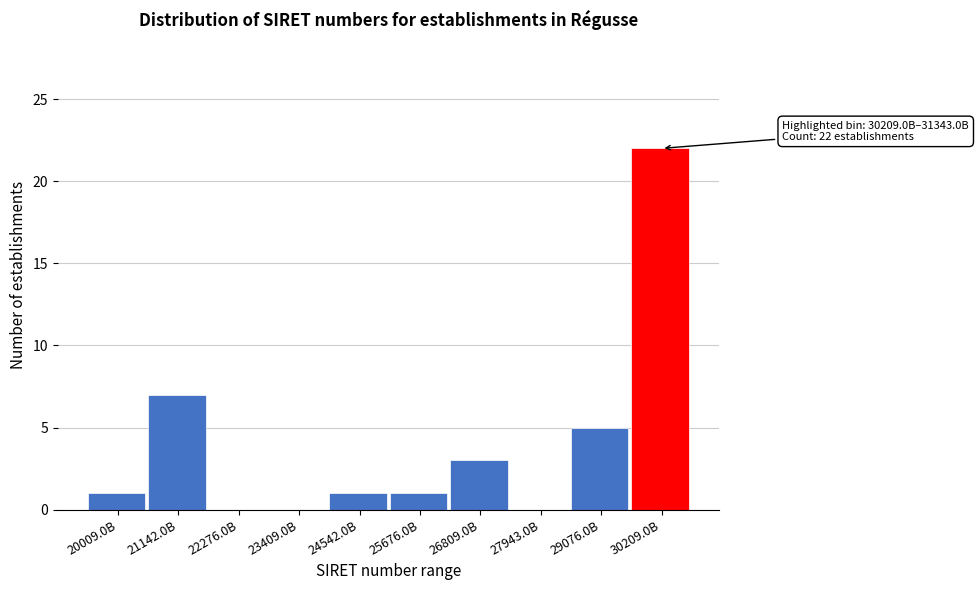

Reading left to right, transcribe all the data shown in this chart.

20009.0B=1	21142.0B=7	22276.0B=0	23409.0B=0	24542.0B=1	25676.0B=1	26809.0B=3	27943.0B=0	29076.0B=5	30209.0B=22